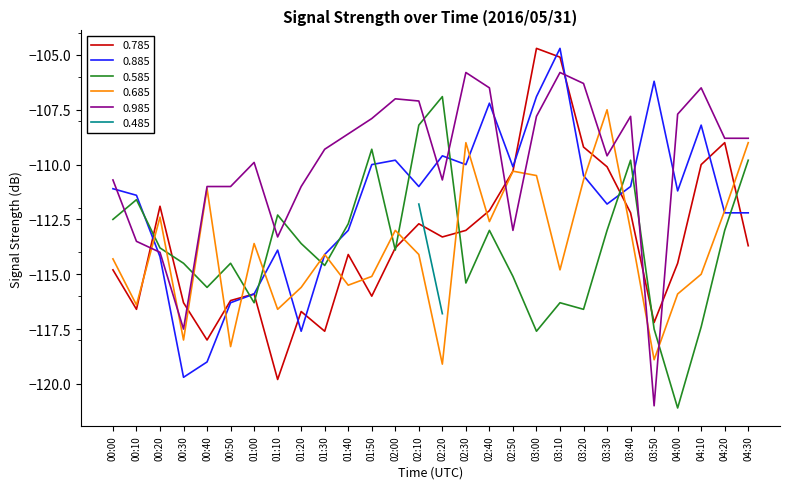

List the labels in order of 0.685 value, smallest first.

02:20, 03:50, 00:50, 00:30, 01:10, 00:10, 04:00, 01:20, 01:40, 01:50, 04:10, 03:10, 00:00, 01:30, 02:10, 01:00, 02:00, 03:40, 02:40, 00:20, 04:20, 00:40, 03:20, 03:00, 02:50, 02:30, 04:30, 03:30